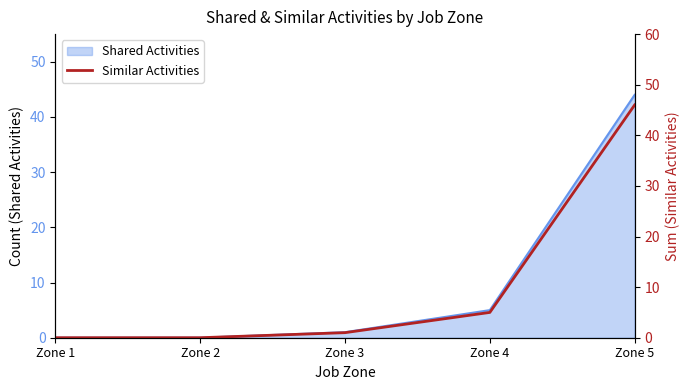

What is the sum of the values at Zone 1 and Zone 3?

1